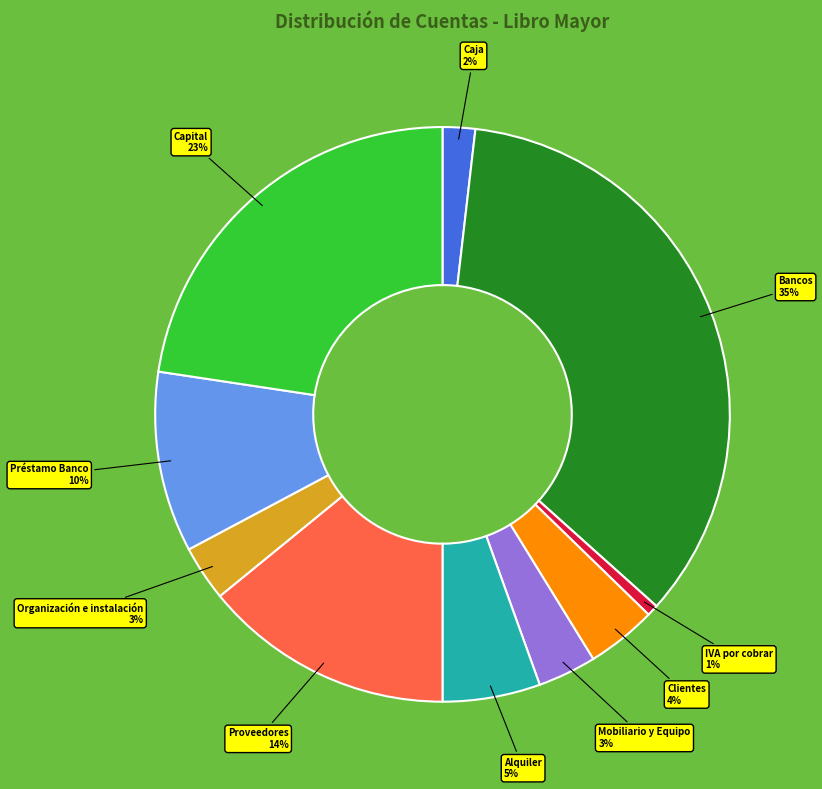

Is there a majority slice in this chart?

No